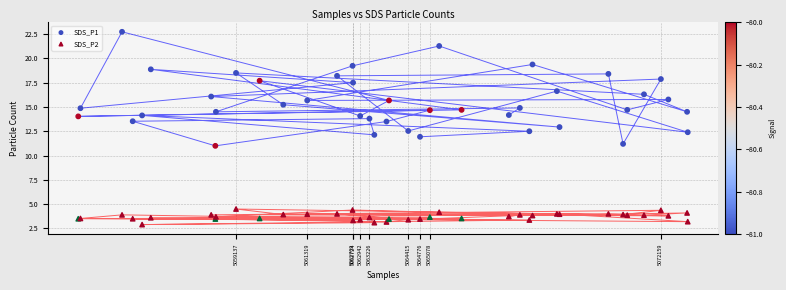

Which series reaches the minimum Y coordinate?

SDS_P2